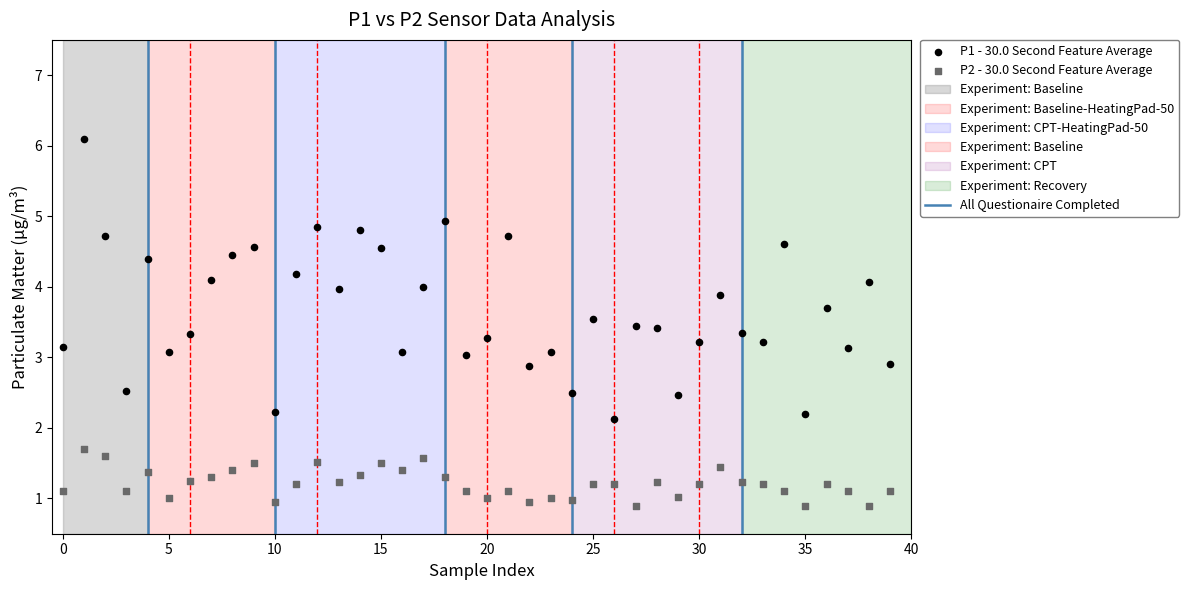

Across all data points, what is the range of Y values (max minus min)?

5.2